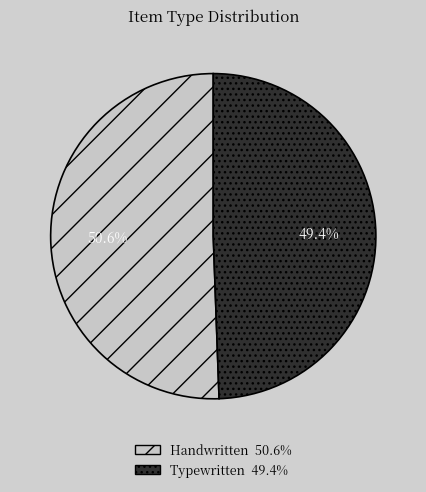

Which category accounts for the majority?

Handwritten